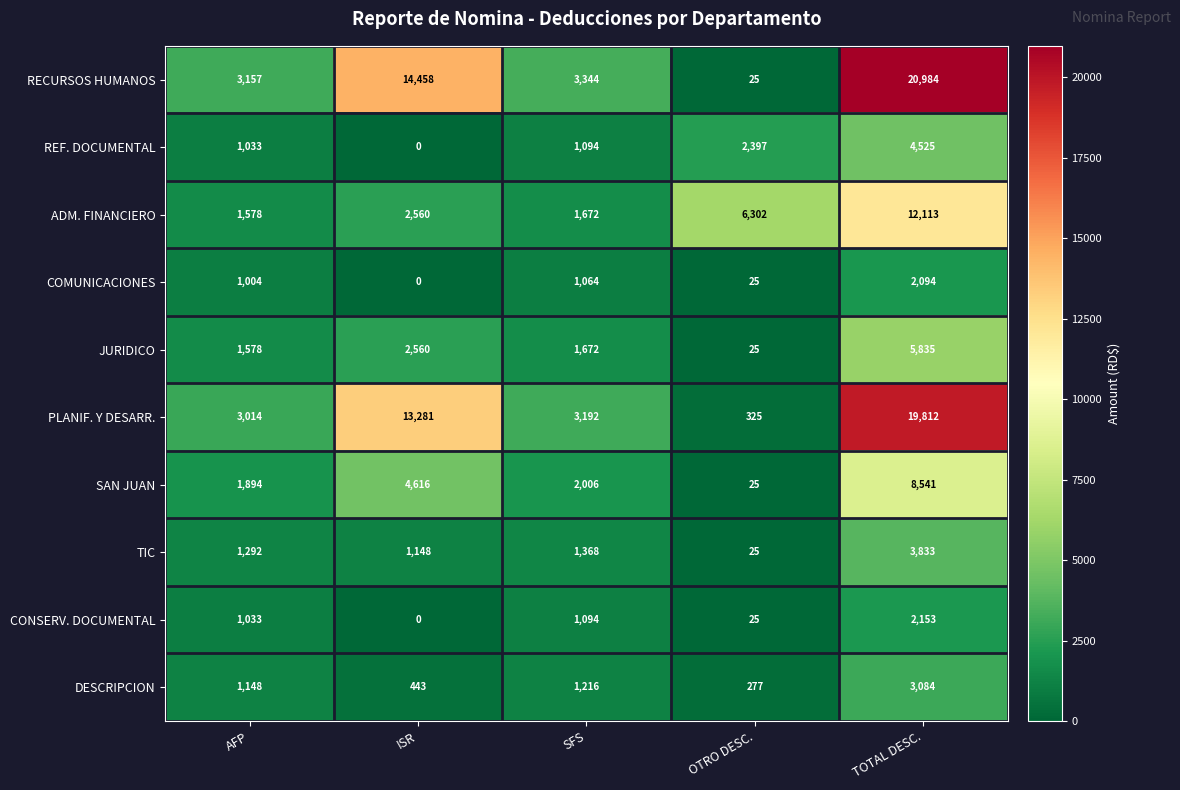

At which category does the chart reach its peak across all series?

TOTAL DESC.